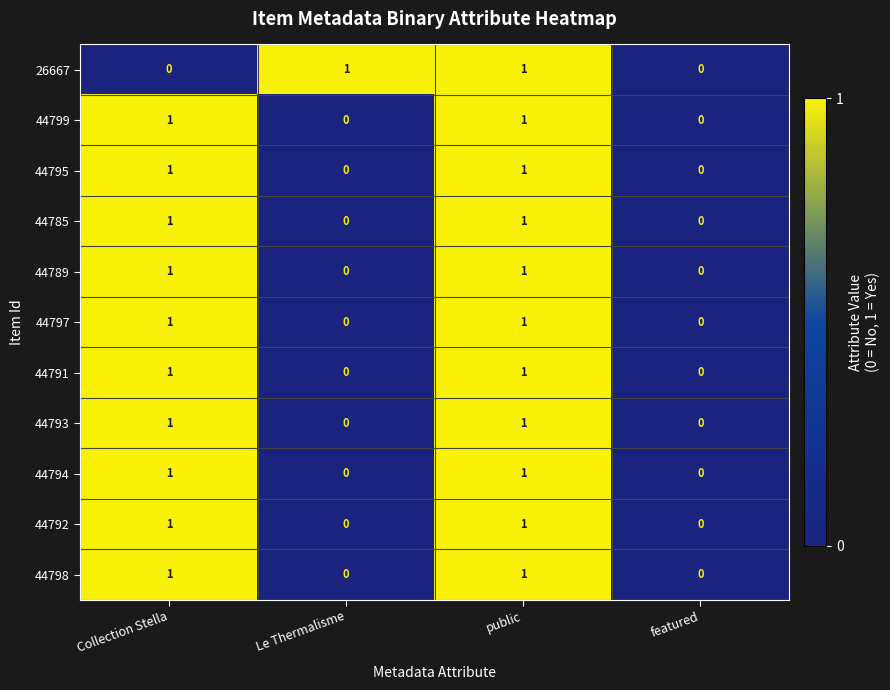

What is the difference between the highest and lowest values at Collection Stella?

1